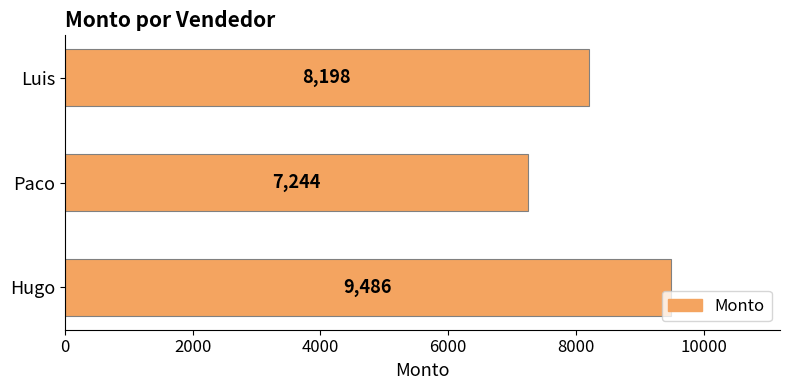

At which label is the value closest to 8365?

Luis